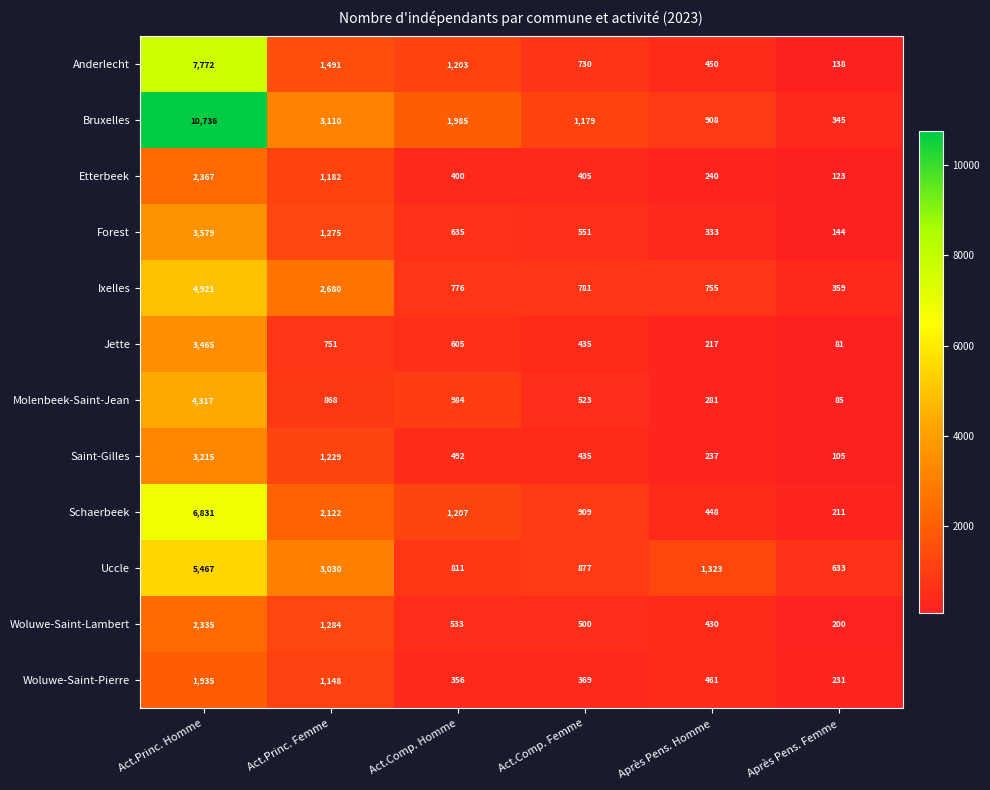

The value of Etterbeek at Après Pens. Homme is 79. True or false?

False